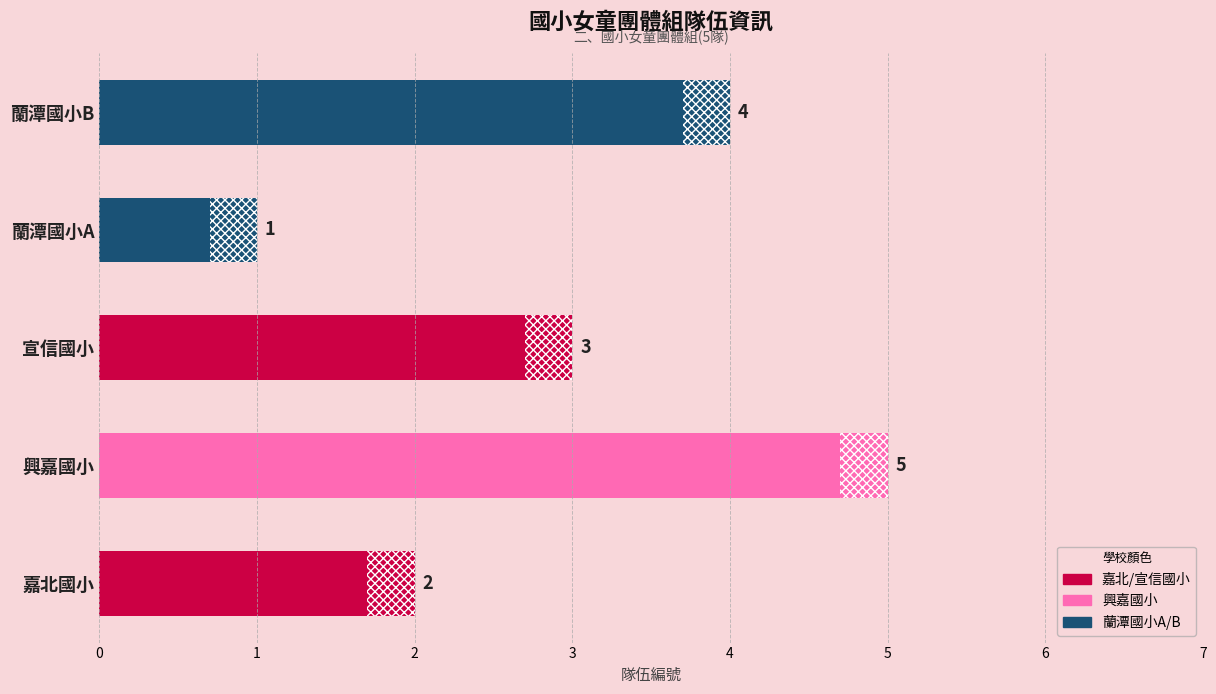

What is the sum of all values?

15